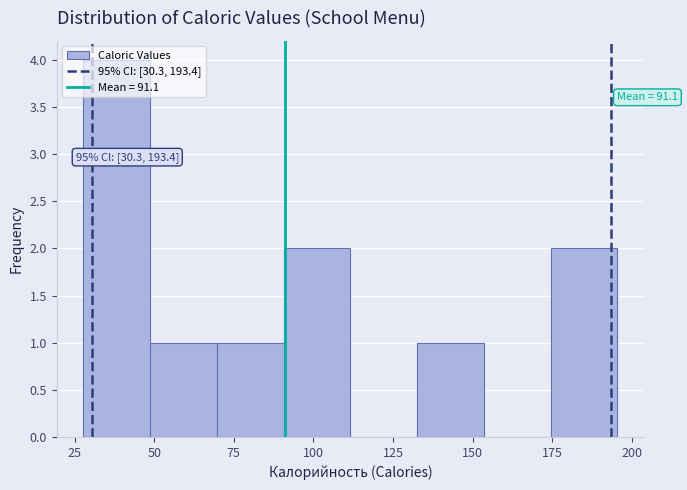

Over which range of the x-axis is the bar tallest?

30 to 50